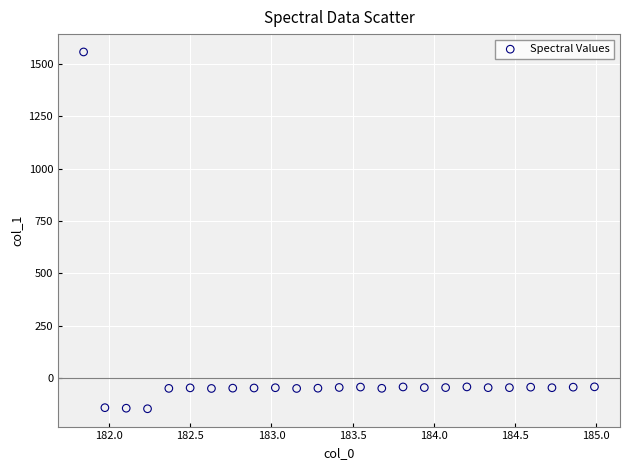

What is the range of Y values (max minus min)?

1704.1